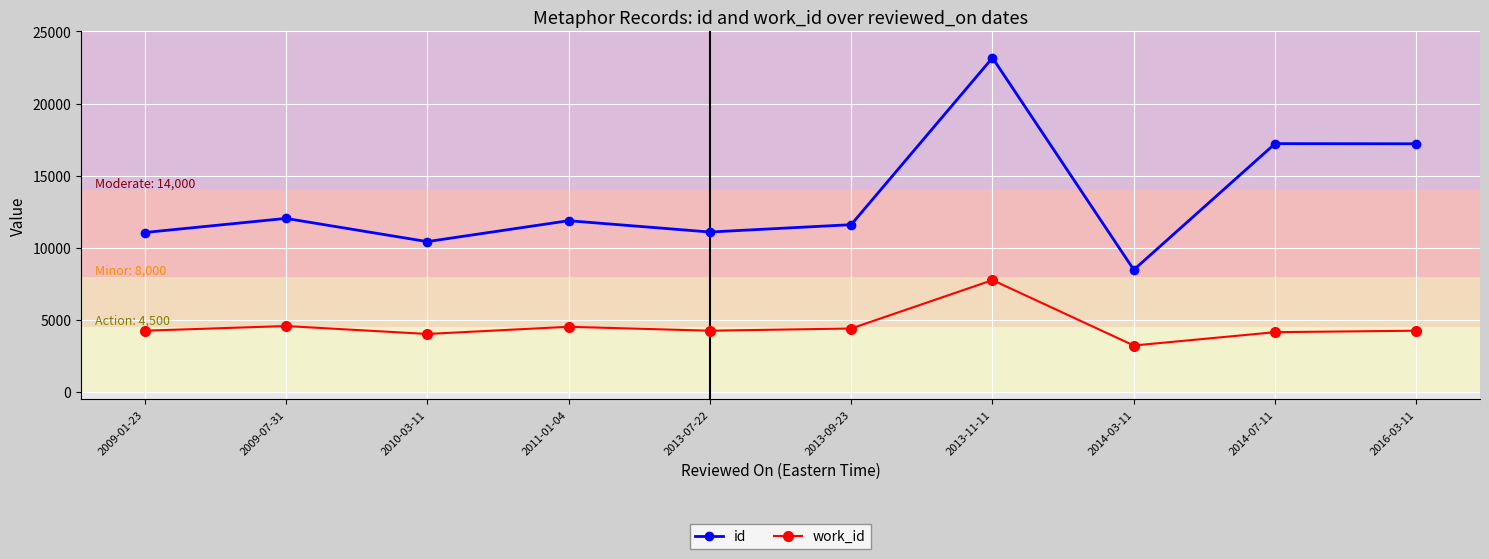

At how many categories does at least one series exceed 9088?

9